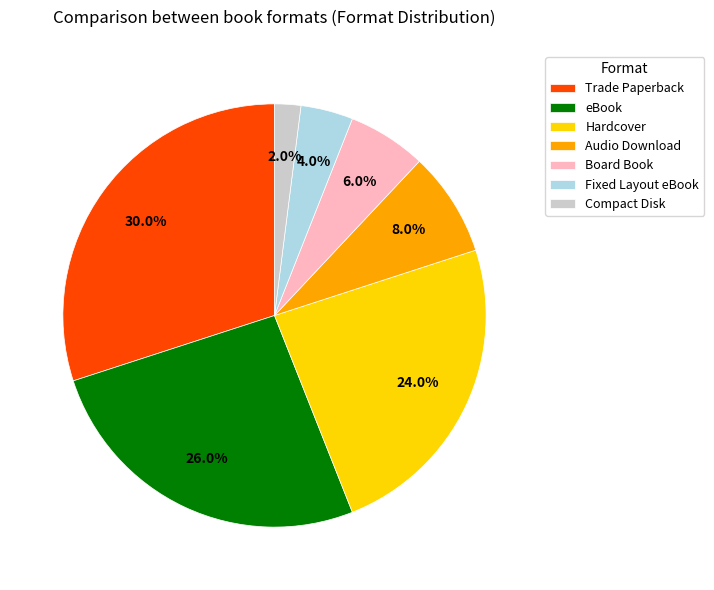

Count the number of slices in the pie.

7